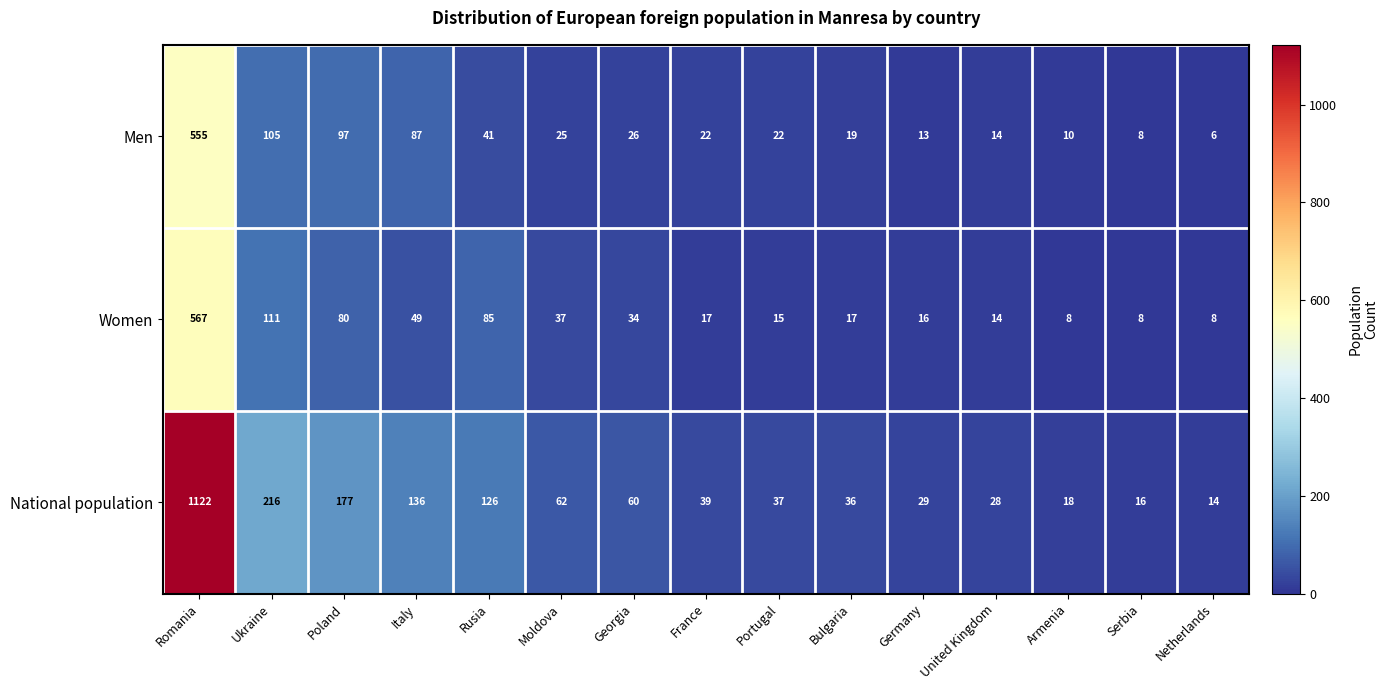

What is the smallest value displayed?

6